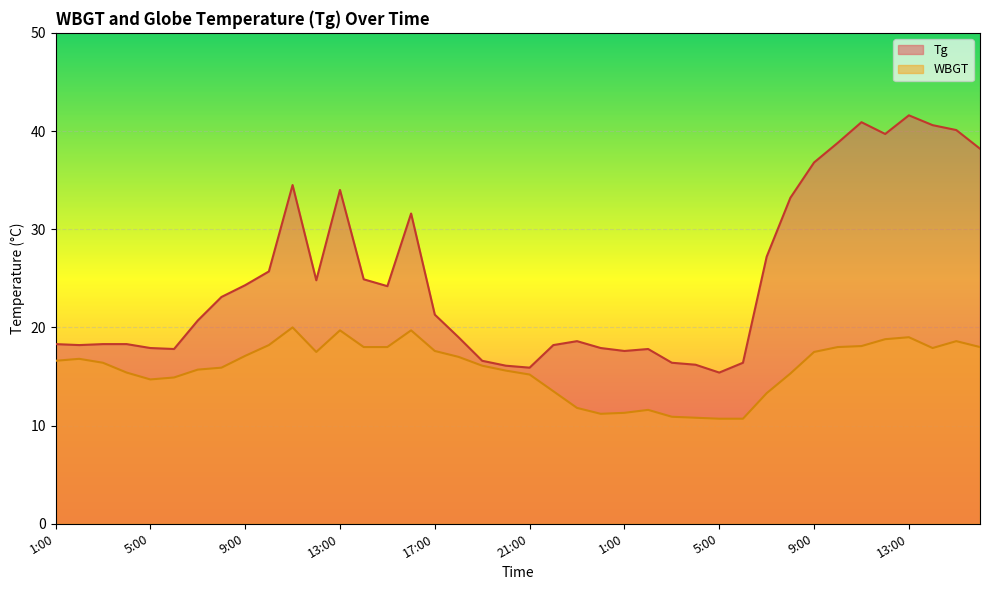

How many interior local peaks does the Tg series have?

7